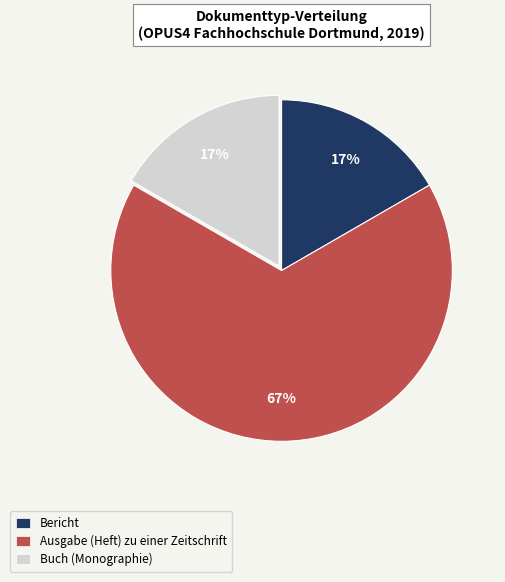

Is Ausgabe (Heft) zu einer Zeitschrift the majority of the pie?

Yes